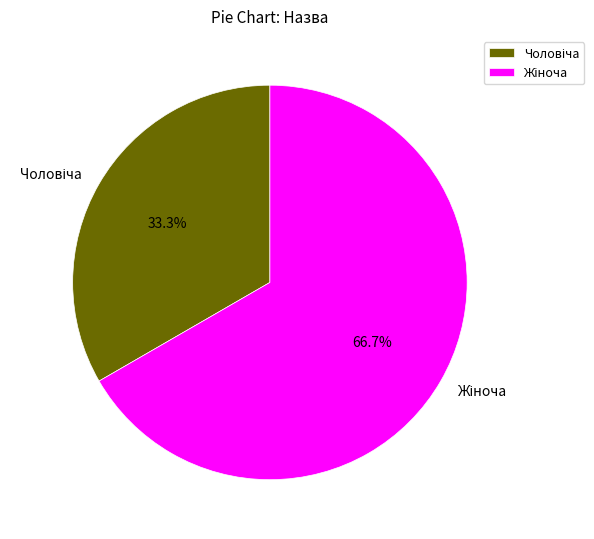

Is there a majority slice in this chart?

Yes